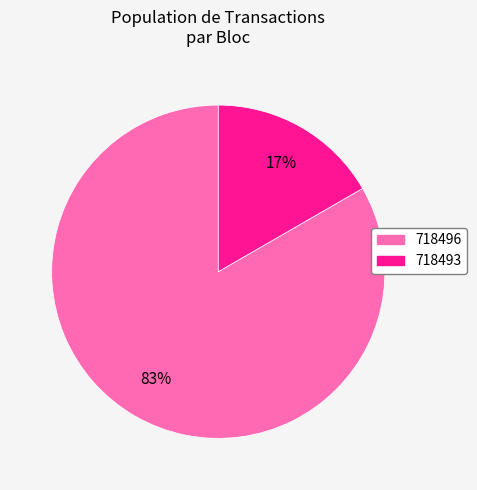

How many slices are in this pie chart?

2